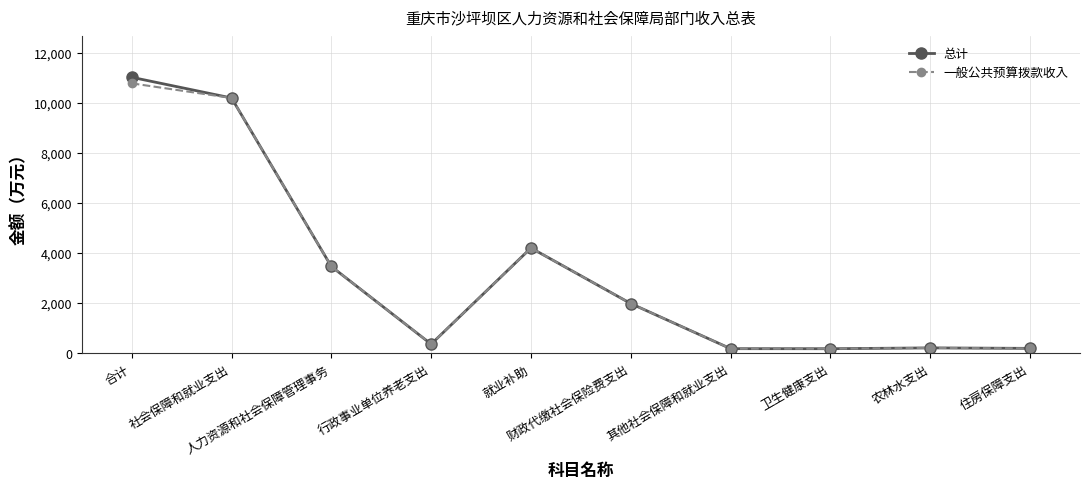

What is the maximum value shown in the chart?

11020.8